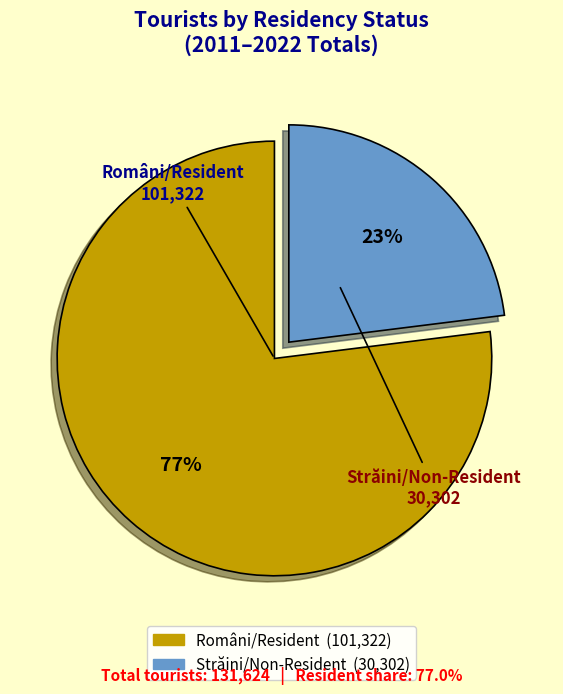

To the nearest percent, what is the difference between the largest and smallest slice percentages?

54%